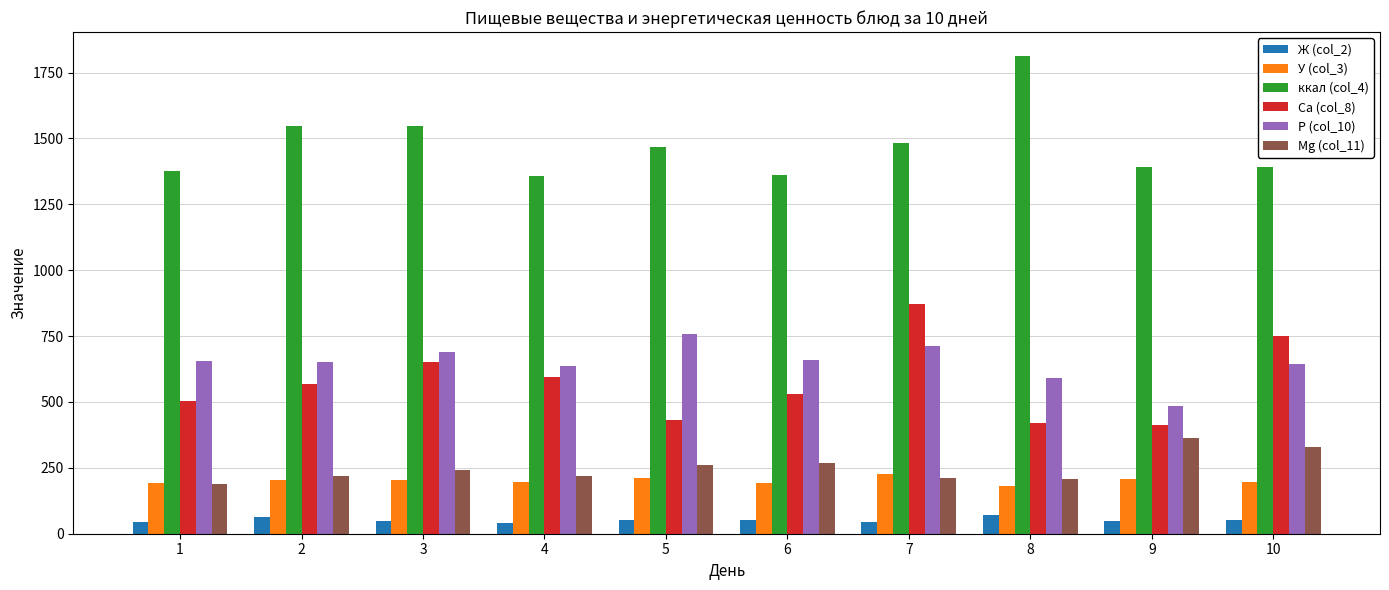

How many groups of bars are there?

10